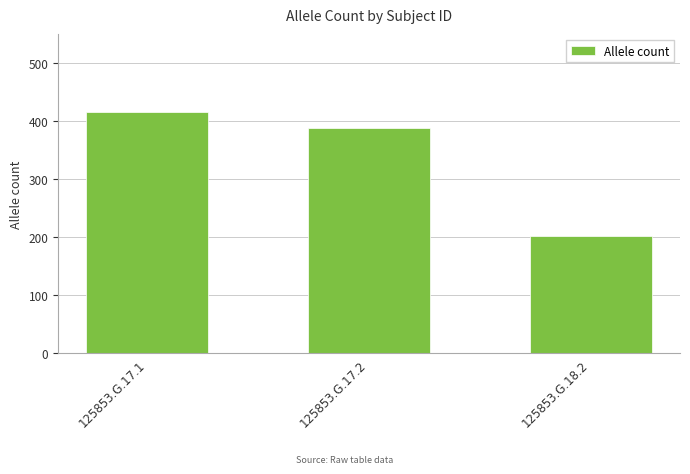

Which label corresponds to the smallest value in the chart?

125853.G.18.2